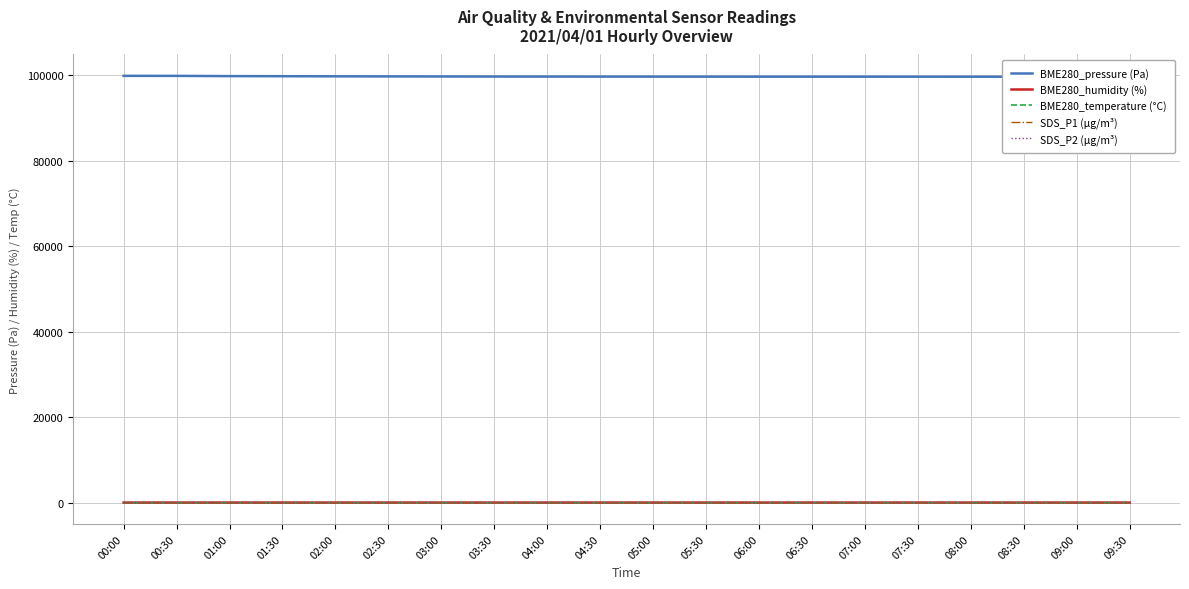

Reading left to right, transcribe all the data shown in this chart.

BME280_pressure (Pa): 99817.1	99806.7	99751.1	99728.4	99700.0	99680.0	99665.0	99650.0	99640.0	99635.0	99630.0	99625.0	99620.0	99618.0	99615.0	99610.0	99608.0	99605.0	99600.0	99598.0
BME280_humidity (%): 39.1	39.1	39.0	38.6	38.5	38.4	38.3	38.2	38.1	38.0	38.0	38.0	37.9	37.9	37.9	37.8	37.8	37.8	37.7	37.7
BME280_temperature (°C): 22.7	22.7	22.2	22.5	22.6	22.7	22.8	22.9	23.0	23.1	23.1	23.1	23.2	23.2	23.2	23.3	23.3	23.4	23.4	23.4
SDS_P1 (µg/m³): 17.3	15.9	18.4	15.3	16.5	17.0	16.8	17.2	17.5	16.9	17.1	16.7	17.3	17.0	16.8	17.2	17.5	16.9	17.1	16.7
SDS_P2 (µg/m³): 11.9	10.6	12.0	10.8	11.2	11.5	11.3	11.7	11.9	11.4	11.6	11.2	11.7	11.4	11.2	11.6	11.9	11.4	11.6	11.2